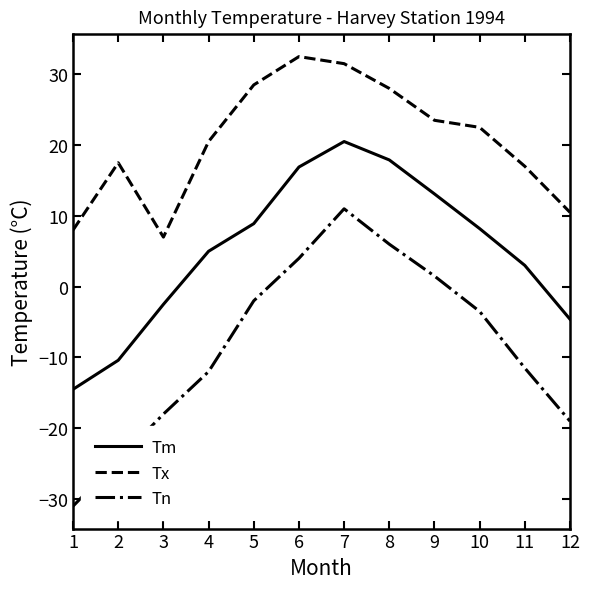

True or false: Tm and Tn cross at least once.

False